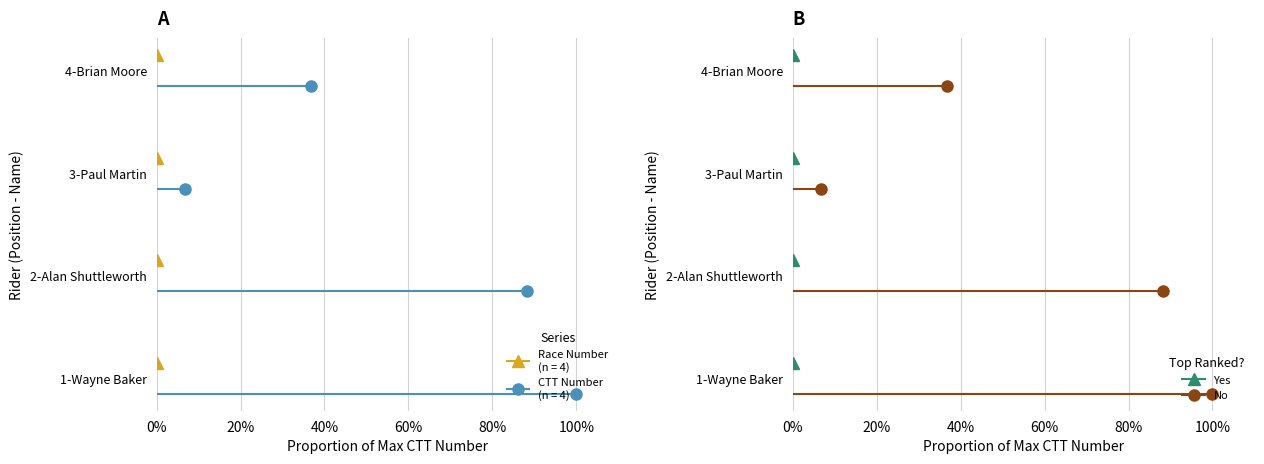

What is the spread (max minus min) of values at 20%?

0.3